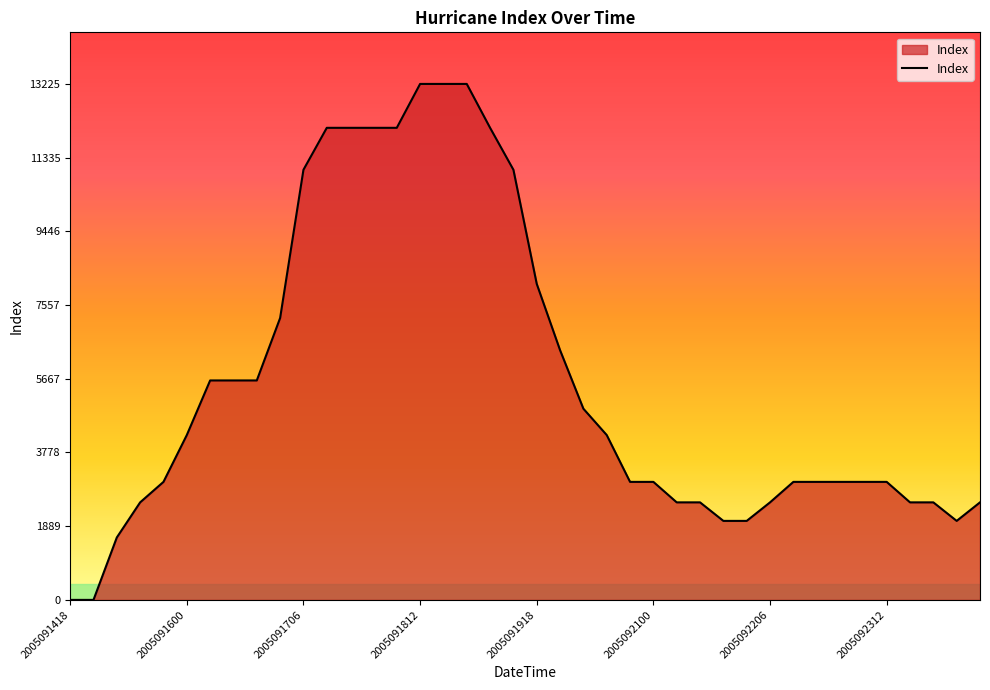

What is the maximum value shown in the chart?

13225